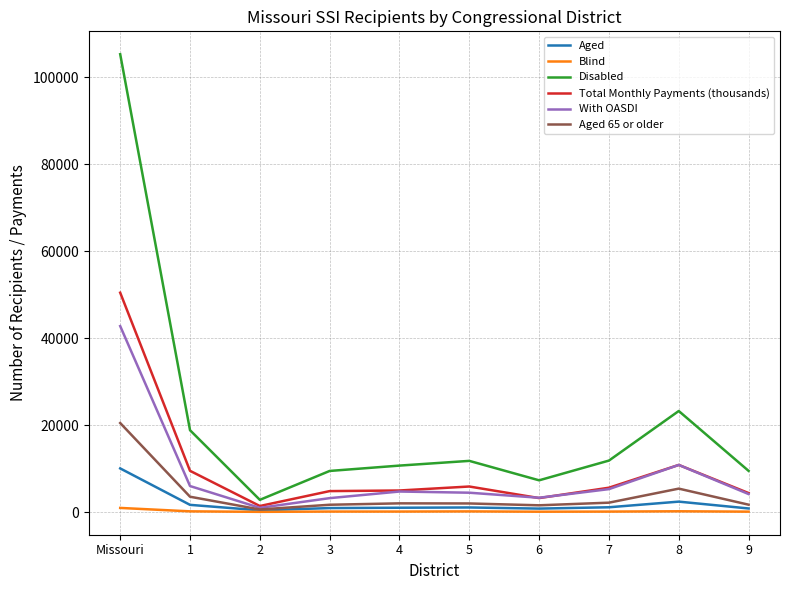

Which category has the highest value in the Aged 65 or older series?

Missouri